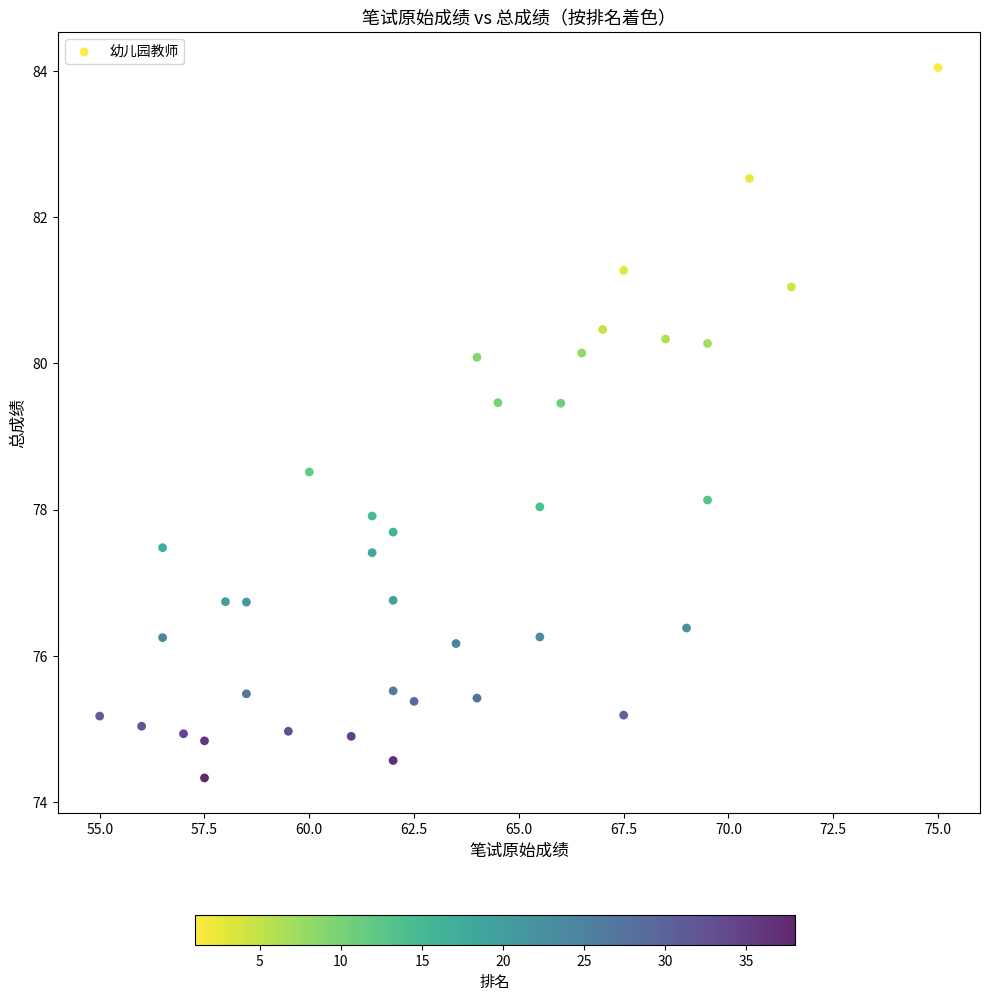

What is the range of Y values (max minus min)?

9.7